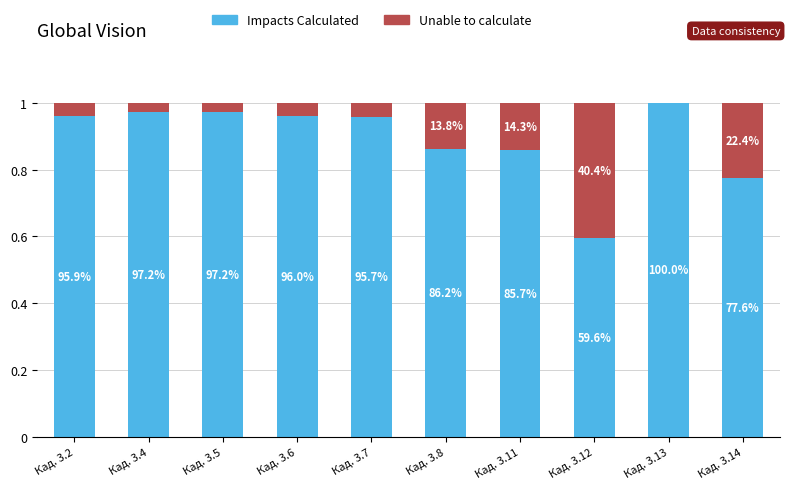

What are all the series names shown in the legend?

Impacts Calculated, Unable to calculate